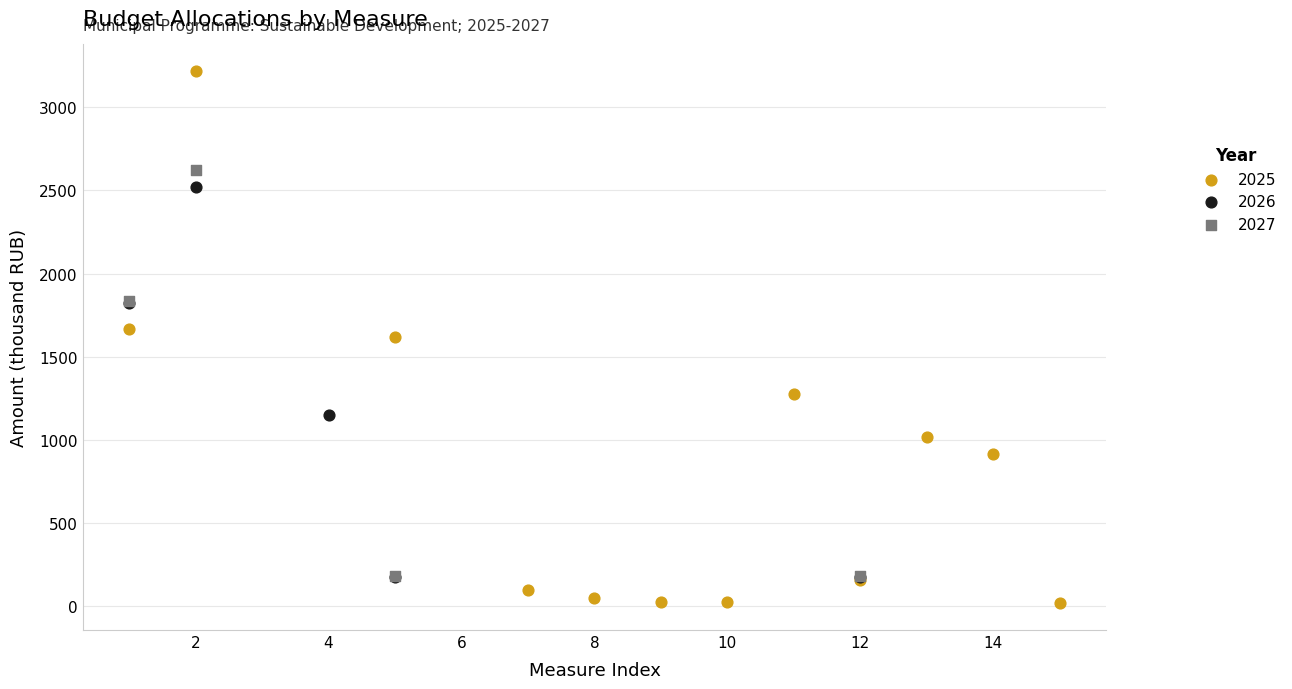

Which series reaches the maximum Y coordinate?

2025